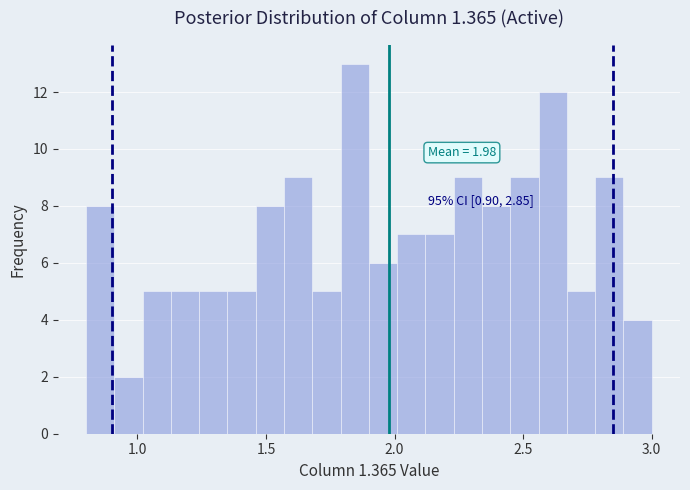

Read against the x-axis, roughly where is the centre of the tallest bar?

1.85